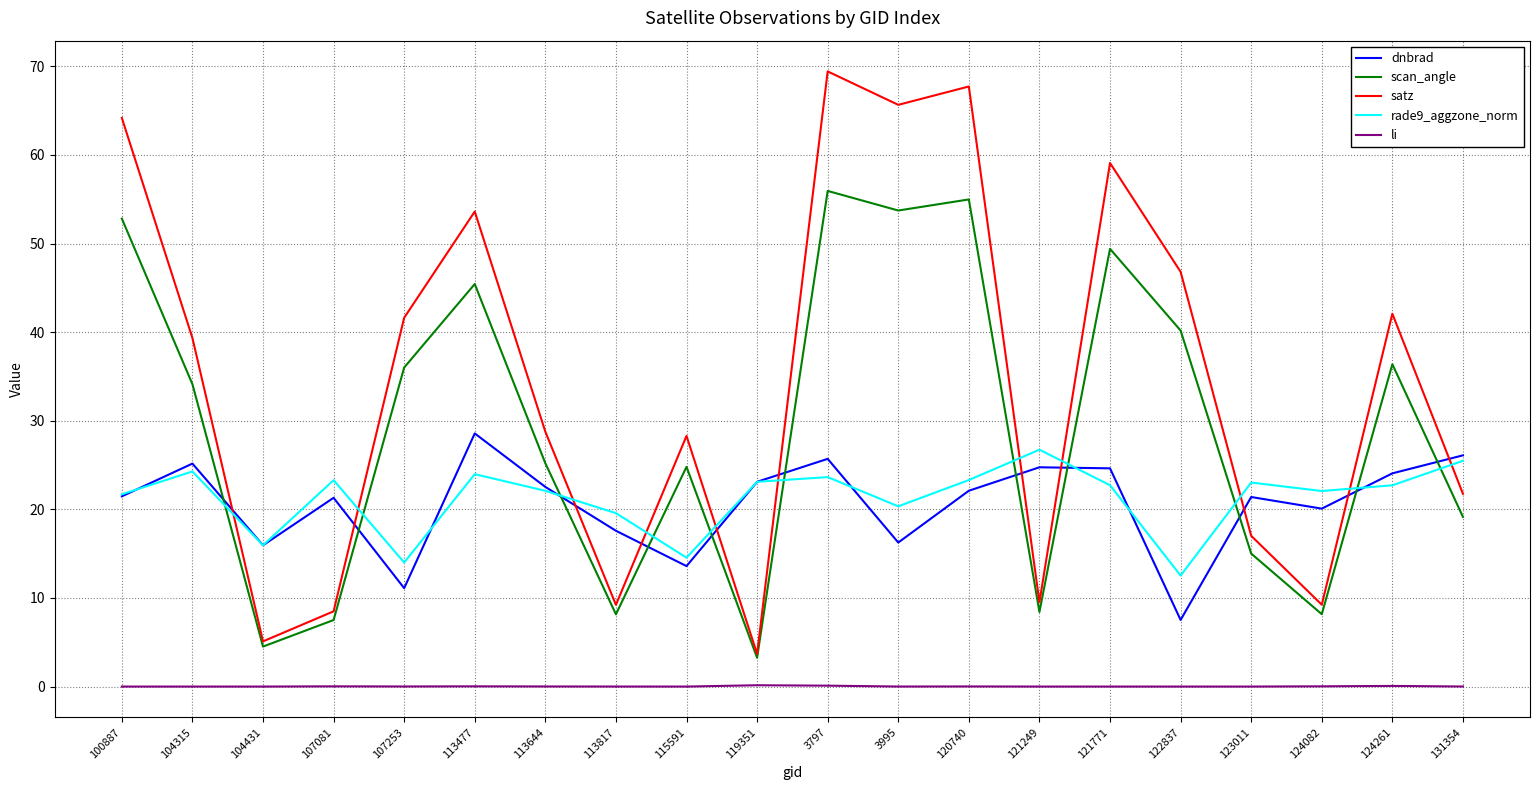

After their last crossing, which series has the higher values: rade9_aggzone_norm or satz?

rade9_aggzone_norm